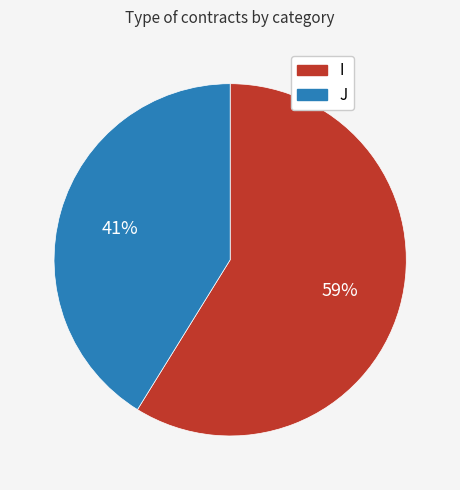

How many slices are in this pie chart?

2